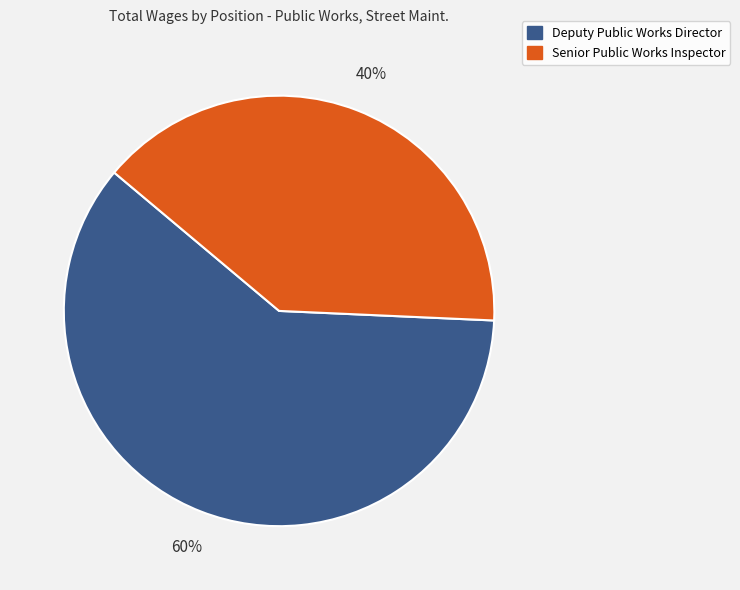

Does any single category account for the majority?

Yes